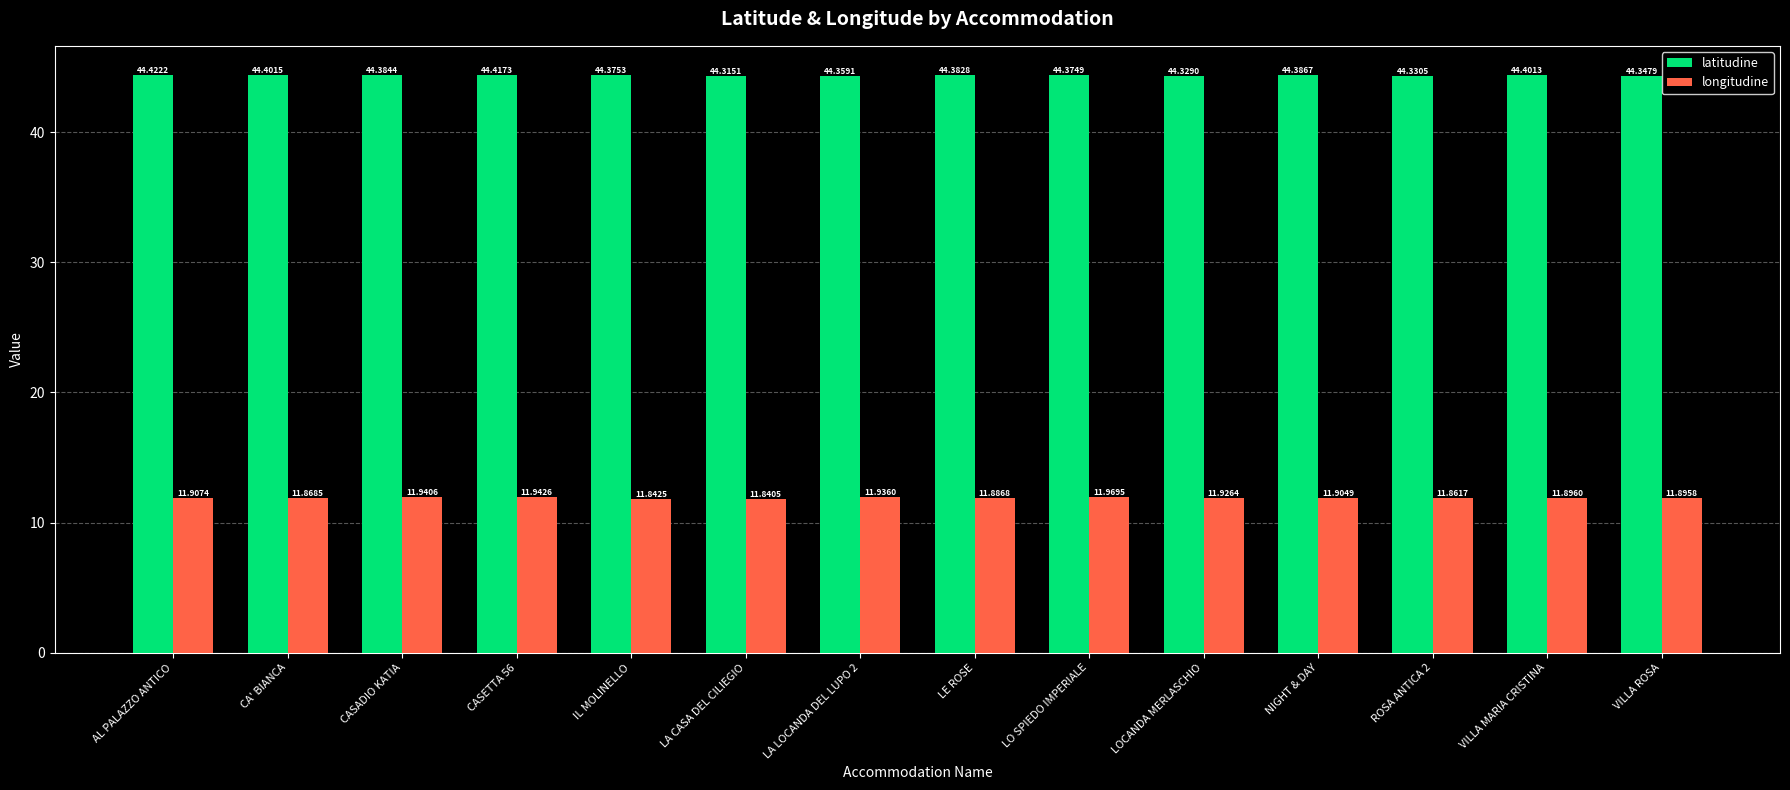

What is the value of the latitudine bar at the 13th from the left?

44.4